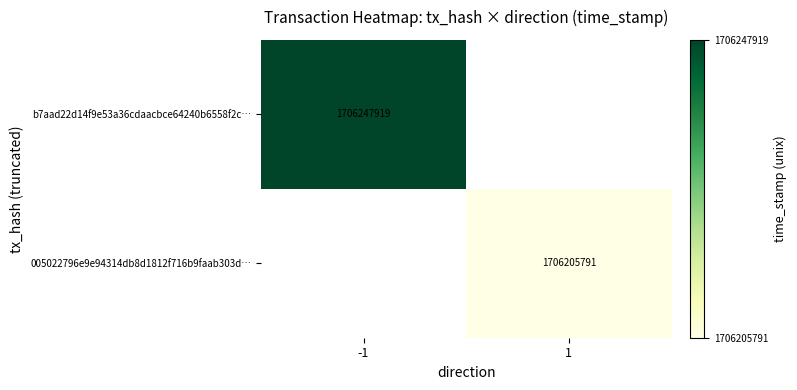

How many data points does each series have?

2